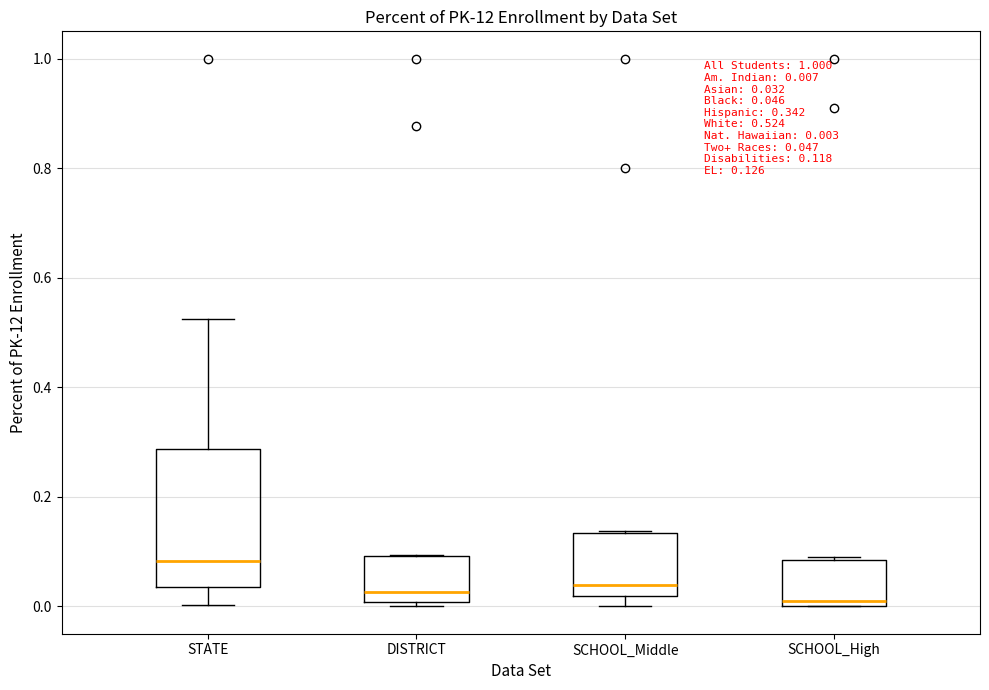

Comparing the boxes themselves (not the whiskers), which one is the tallest?

STATE